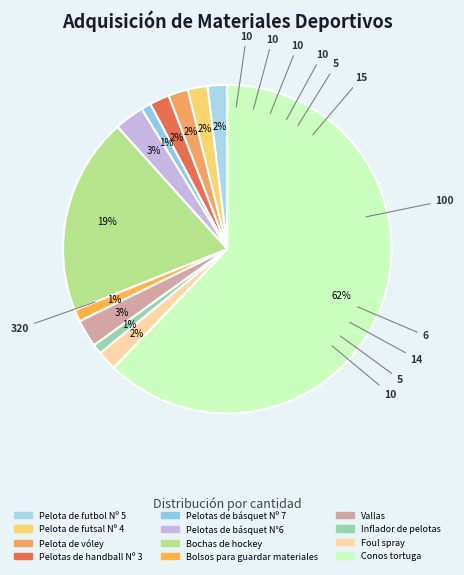

Count the number of slices in the pie.

12